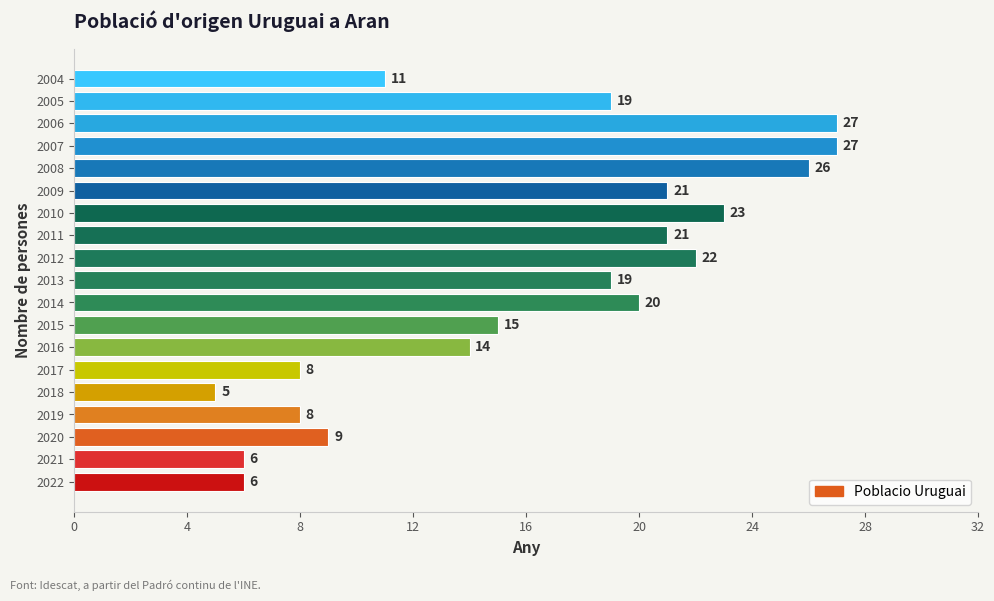

What is the difference between the second highest and second lowest values?

21